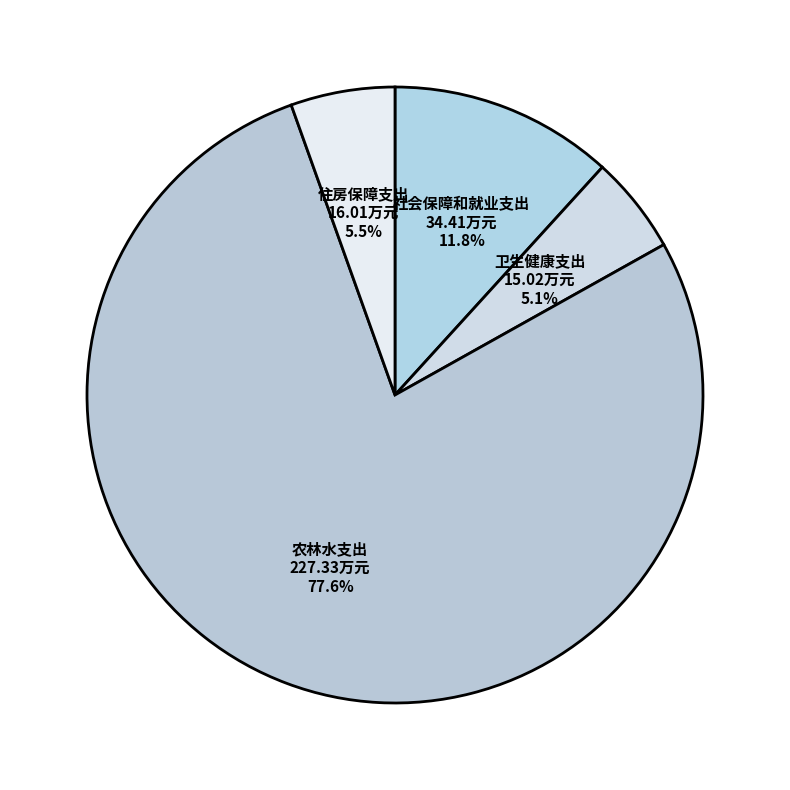

Do 住房保障支出 and 社会保障和就业支出 together represent more than half of the pie?

No